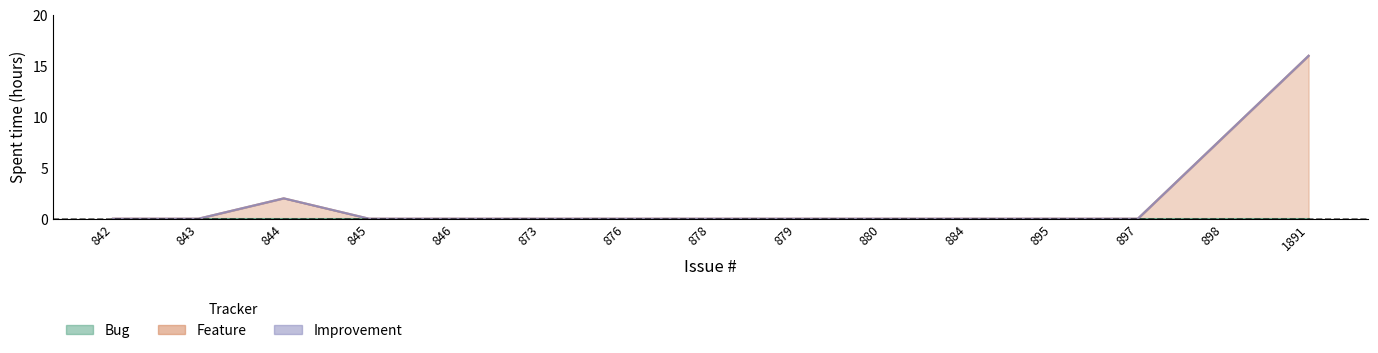

At which category does Feature reach its first local peak?

844